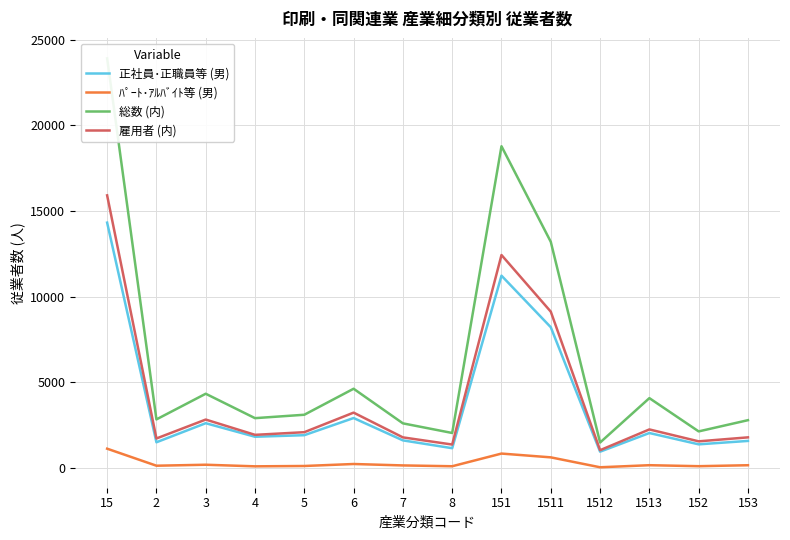

How many series are shown in this chart?

4